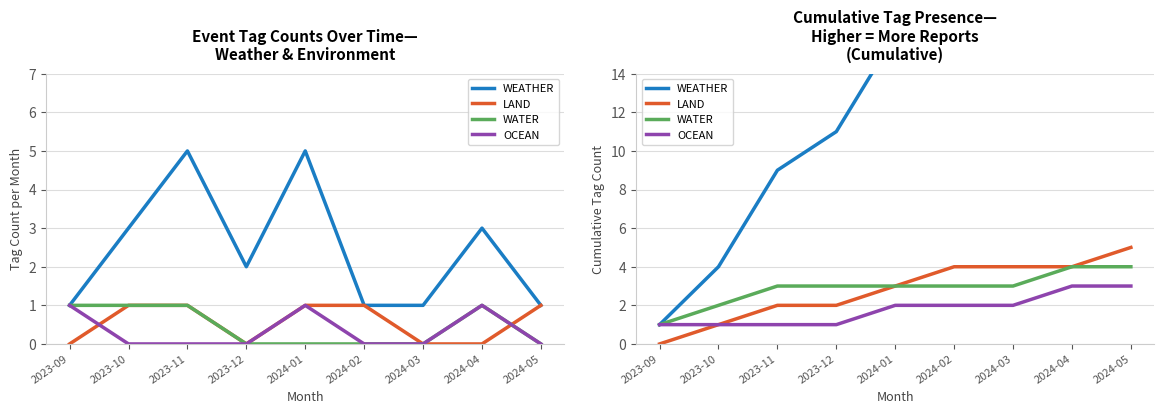

Where does the OCEAN series first go above 2?

2024-04